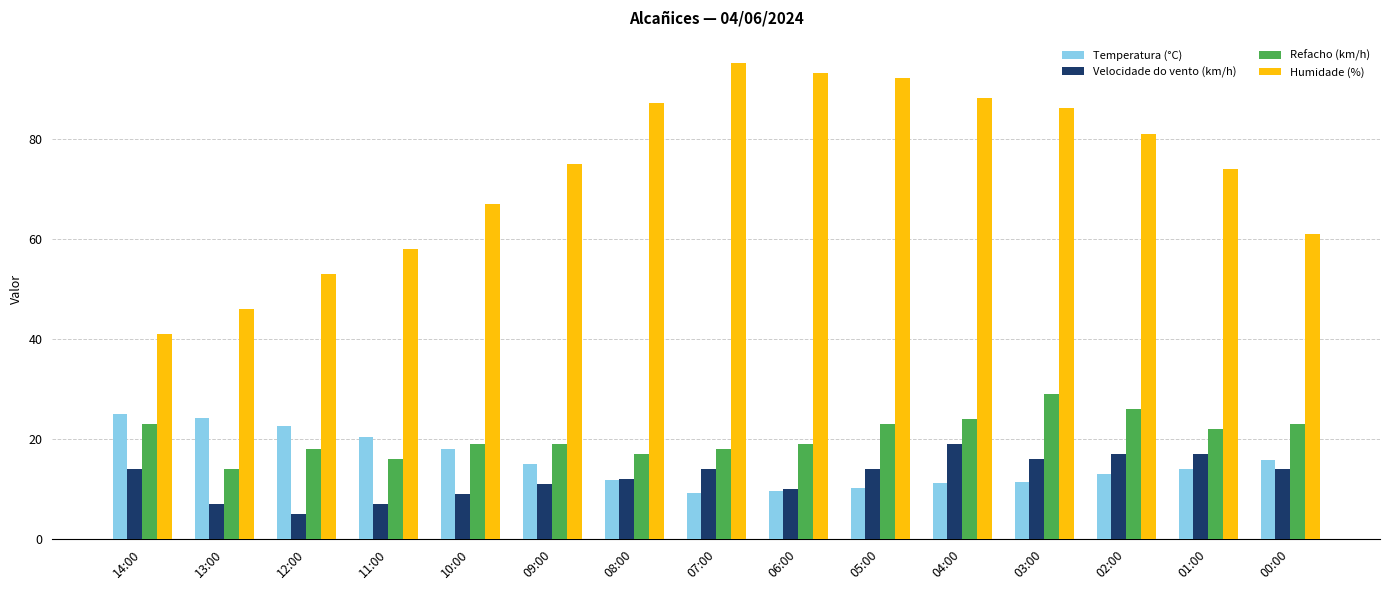

What is the label of the 8th bar from the right?

07:00